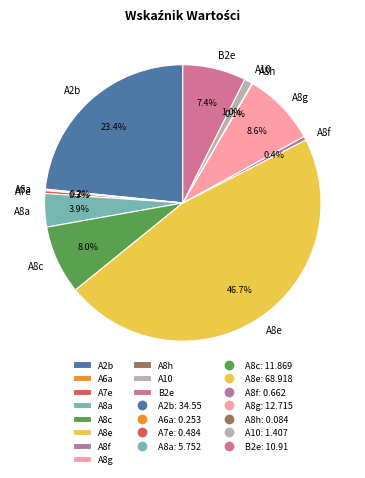

What is the largest slice in the pie chart?

A8e